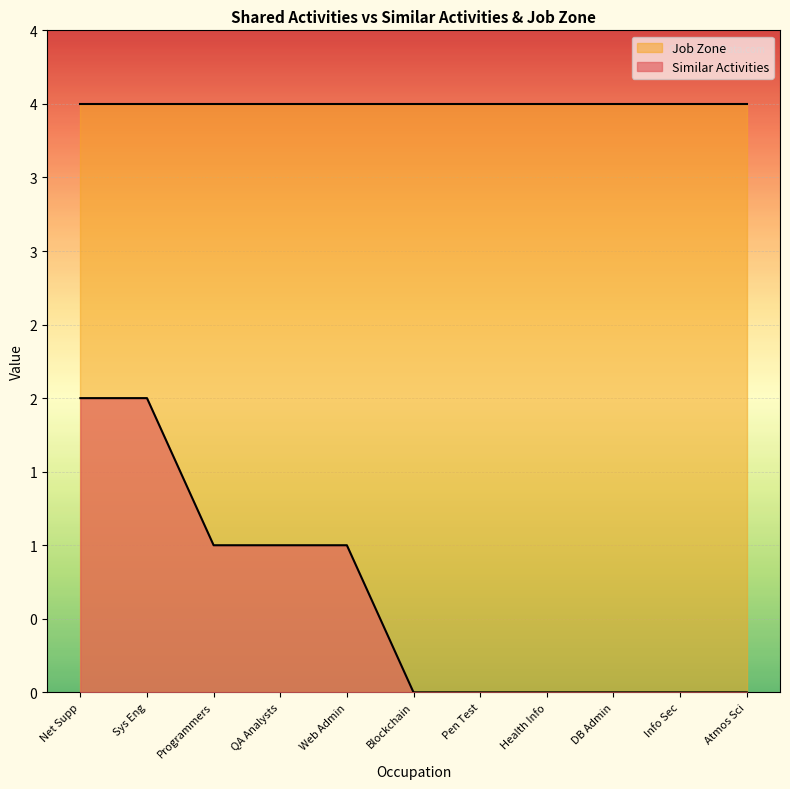

What are all the series names shown in the legend?

Job Zone, Similar Activities